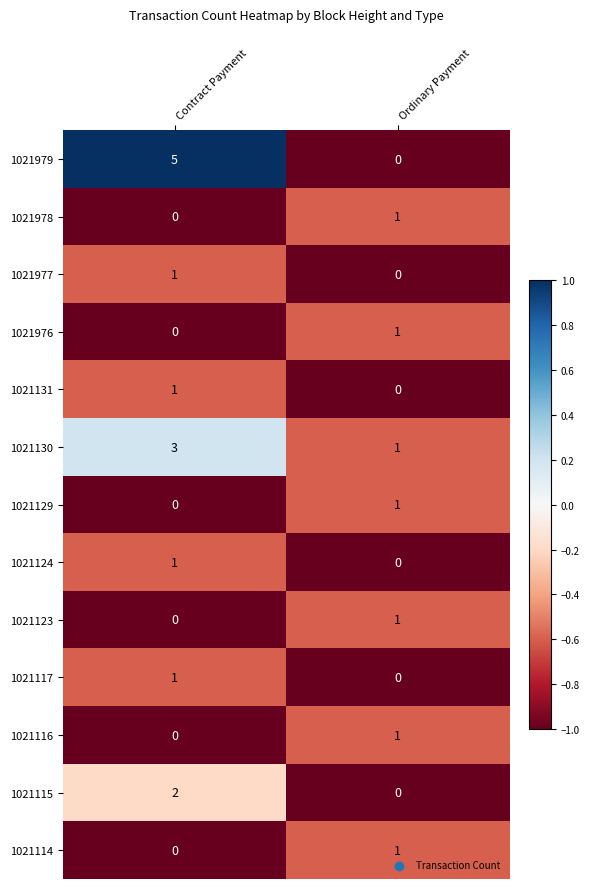

Reading right to left, what are all the values shown in this chart?

1021979: 0	5
1021978: 1	0
1021977: 0	1
1021976: 1	0
1021131: 0	1
1021130: 1	3
1021129: 1	0
1021124: 0	1
1021123: 1	0
1021117: 0	1
1021116: 1	0
1021115: 0	2
1021114: 1	0